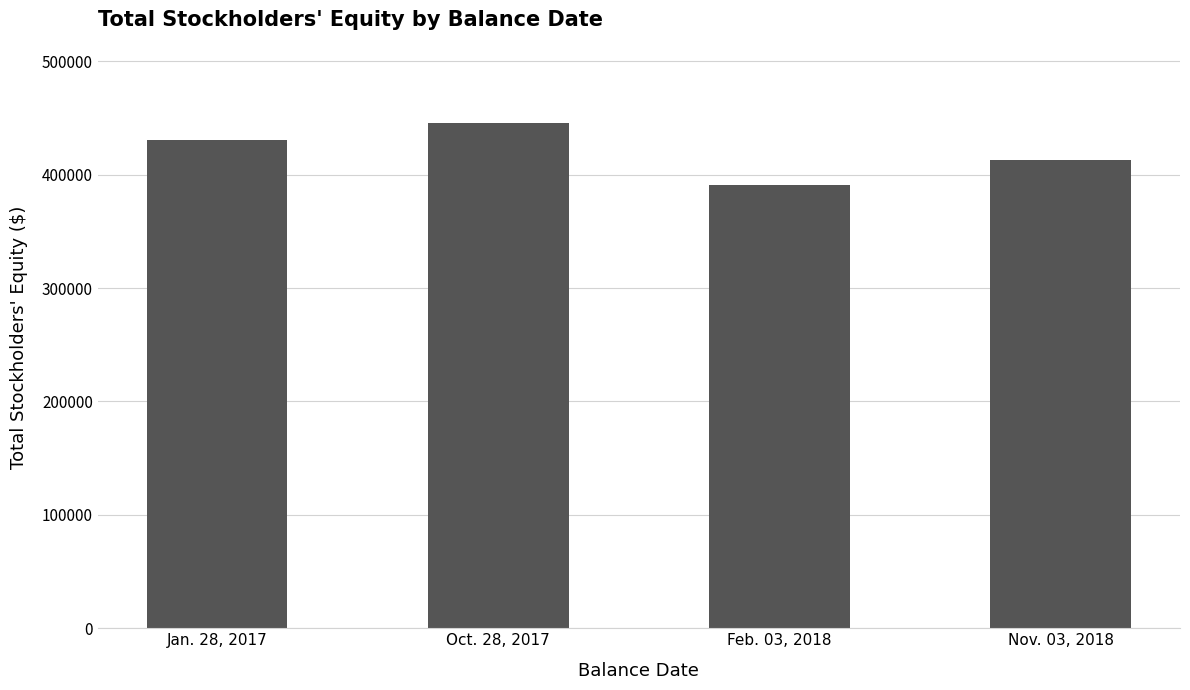

How many data points does each series have?

4